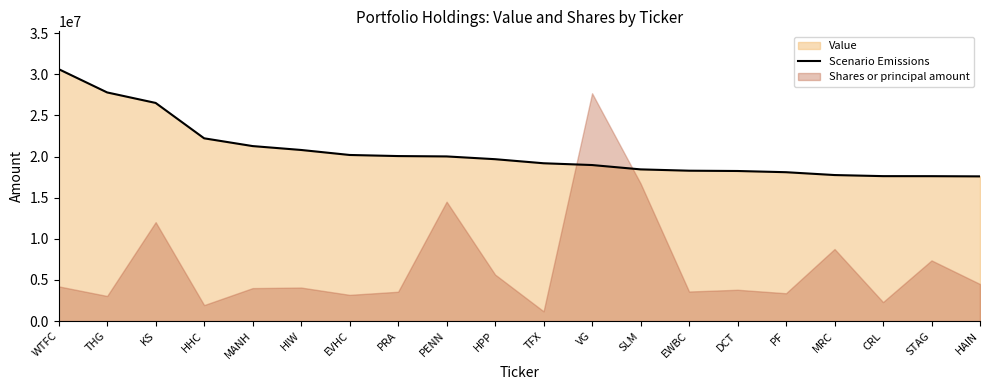

What is the ratio of the value at PENN to the value at VG?

1.1